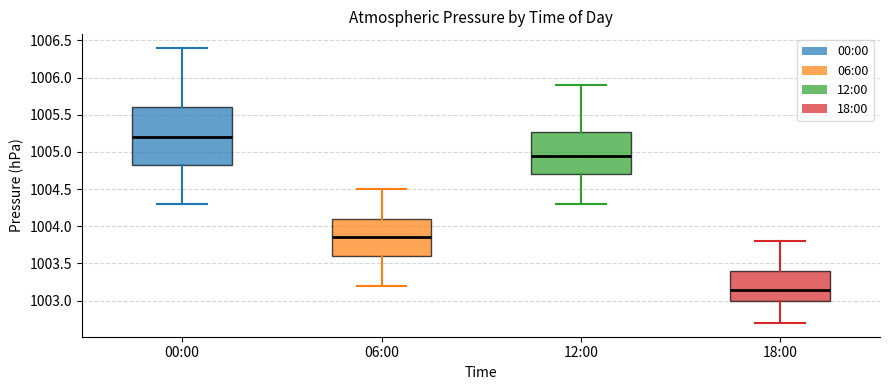

Which box has the highest median line?

00:00